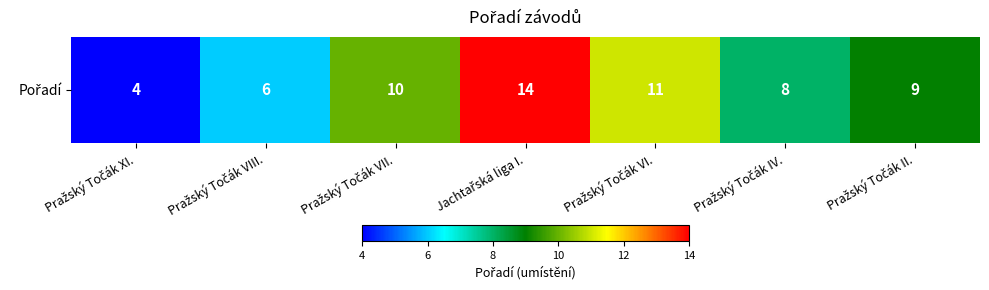

True or false: the data shows 7 at Jachtařská liga I..

False